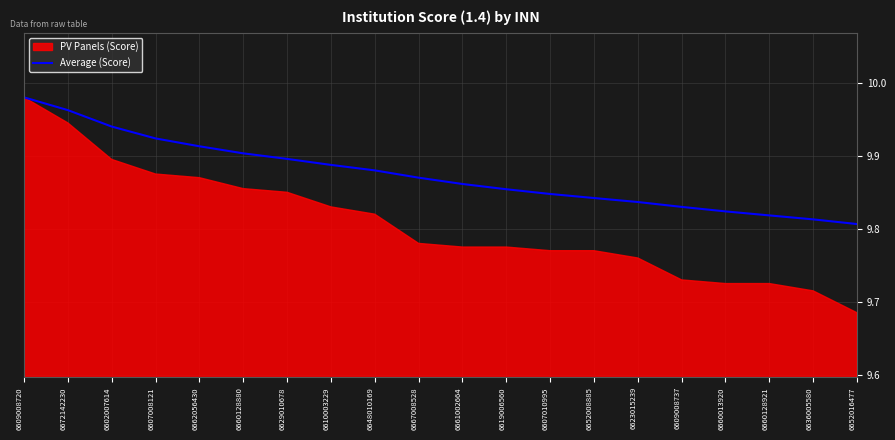

Reading right to left, extract all data points from this chart.

6652016477=9.8	6636005580=9.8	6660128921=9.8	6660013920=9.8	6609008737=9.8	6623015239=9.8	6652008885=9.8	6607010995=9.8	6619006560=9.9	6661002664=9.9	6667008528=9.9	6648010169=9.9	6610003229=9.9	6629010678=9.9	6660128880=9.9	6662056430=9.9	6607008121=9.9	6602007614=9.9	6672142230=10.0	6609008720=10.0